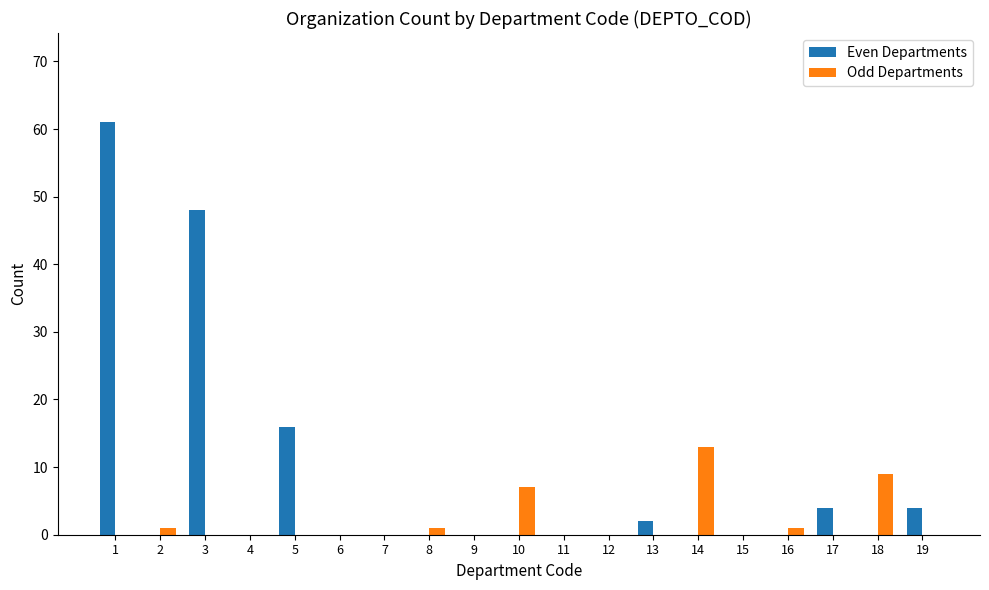

Which series has the largest total across all categories?

Even Departments